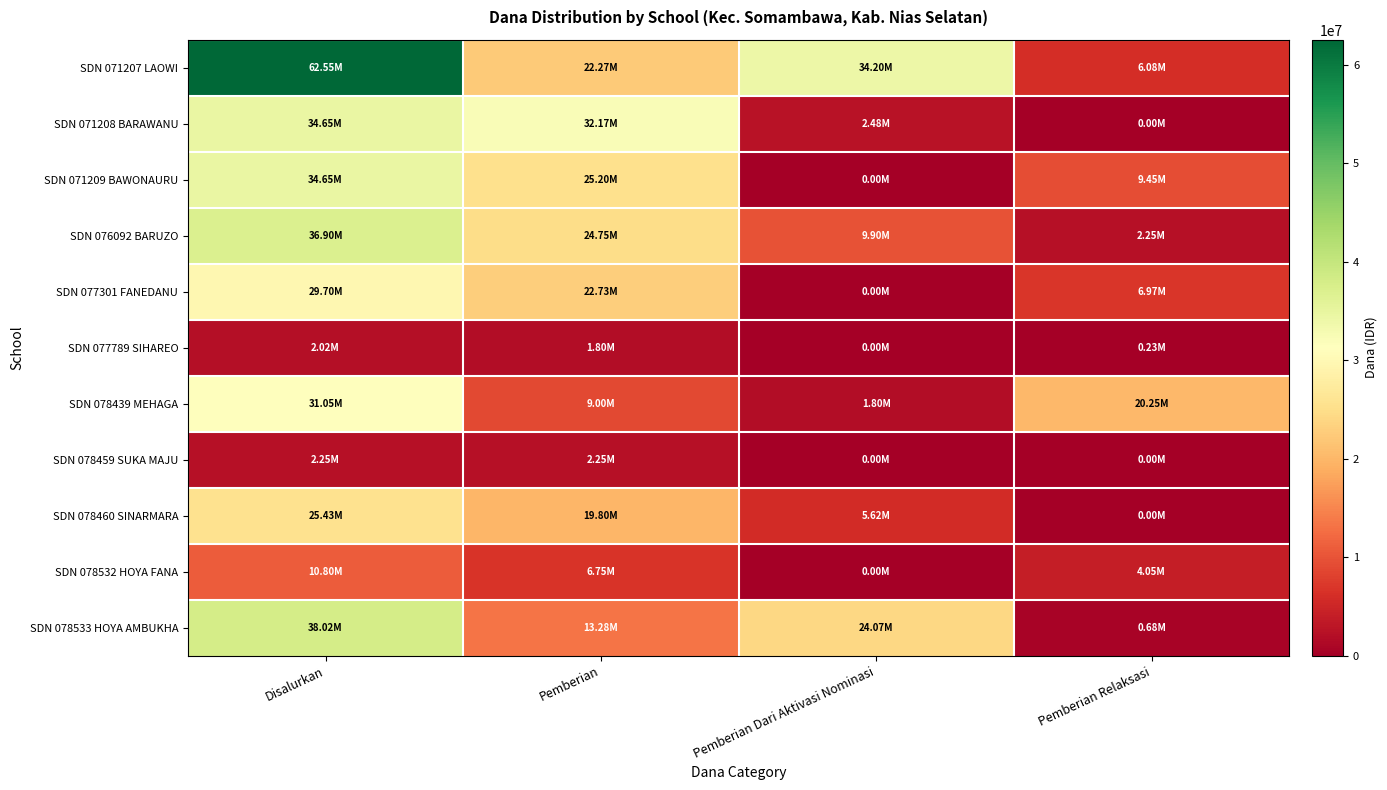

Rank the series by their maximum value, from lowest to highest.

SDN 077789 SIHAREO, SDN 078459 SUKA MAJU, SDN 078532 HOYA FANA, SDN 078460 SINARMARA, SDN 077301 FANEDANU, SDN 078439 MEHAGA, SDN 071208 BARAWANU, SDN 071209 BAWONAURU, SDN 076092 BARUZO, SDN 078533 HOYA AMBUKHA, SDN 071207 LAOWI